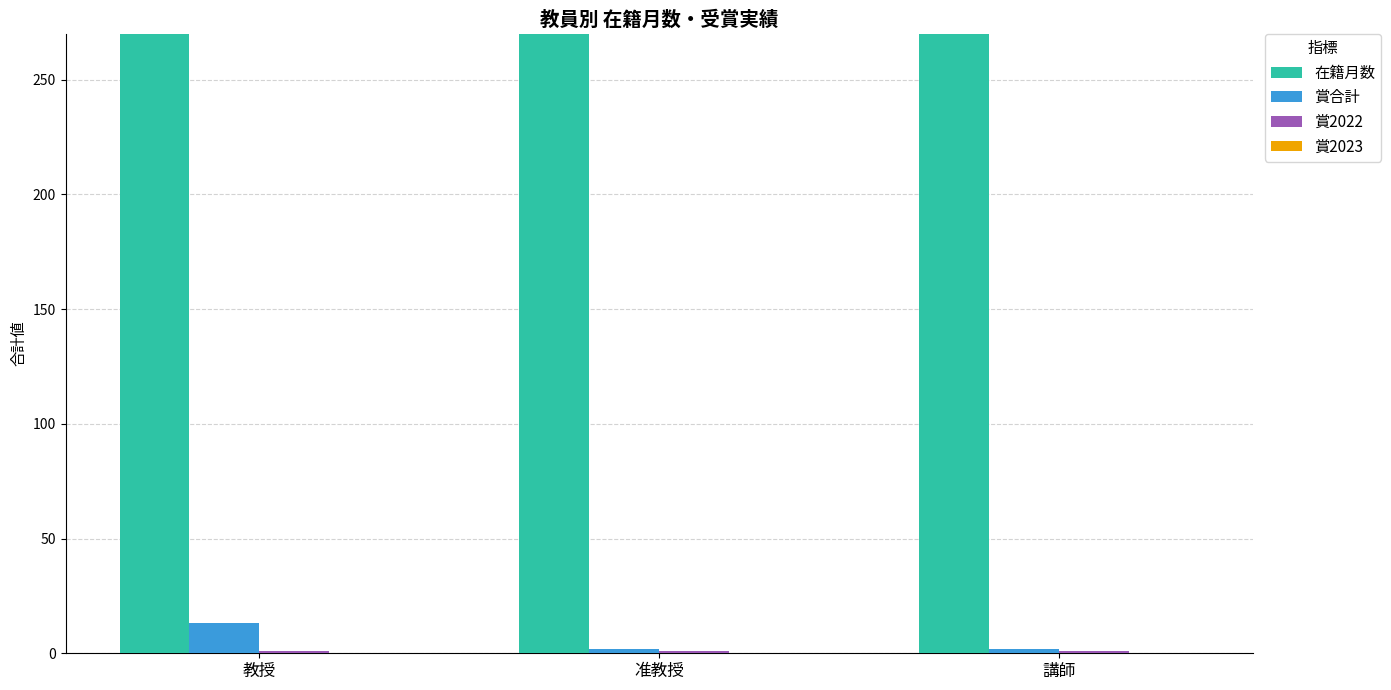

What is the label of the 1st bar from the left?

教授